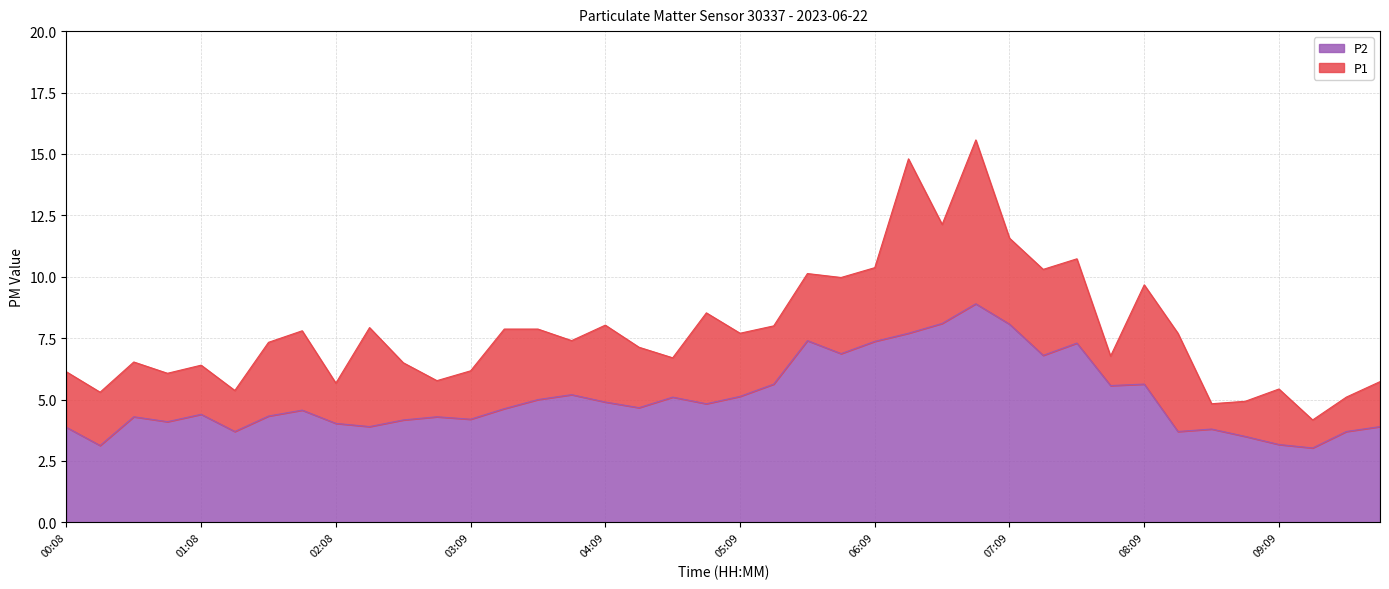

What are all the series names shown in the legend?

P2, P1